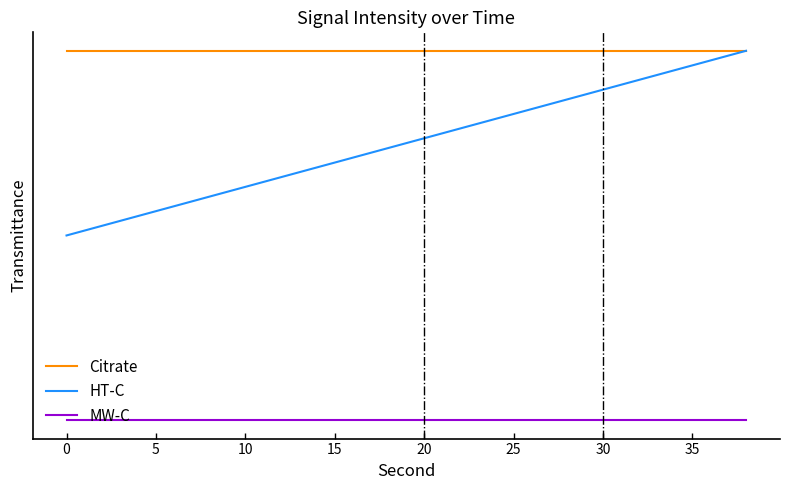

Reading left to right, list all the values displayed in this chart.

Citrate: 2.0	2.0	2.0	2.0	2.0	2.0	2.0	2.0	2.0	2.0	2.0	2.0	2.0	2.0	2.0	2.0	2.0	2.0	2.0	2.0
HT-C: 1.0	1.1	1.1	1.2	1.2	1.3	1.3	1.4	1.4	1.5	1.5	1.6	1.6	1.7	1.7	1.8	1.8	1.9	1.9	2.0
MW-C: 0.0	0.0	0.0	0.0	0.0	0.0	0.0	0.0	0.0	0.0	0.0	0.0	0.0	0.0	0.0	0.0	0.0	0.0	0.0	0.0